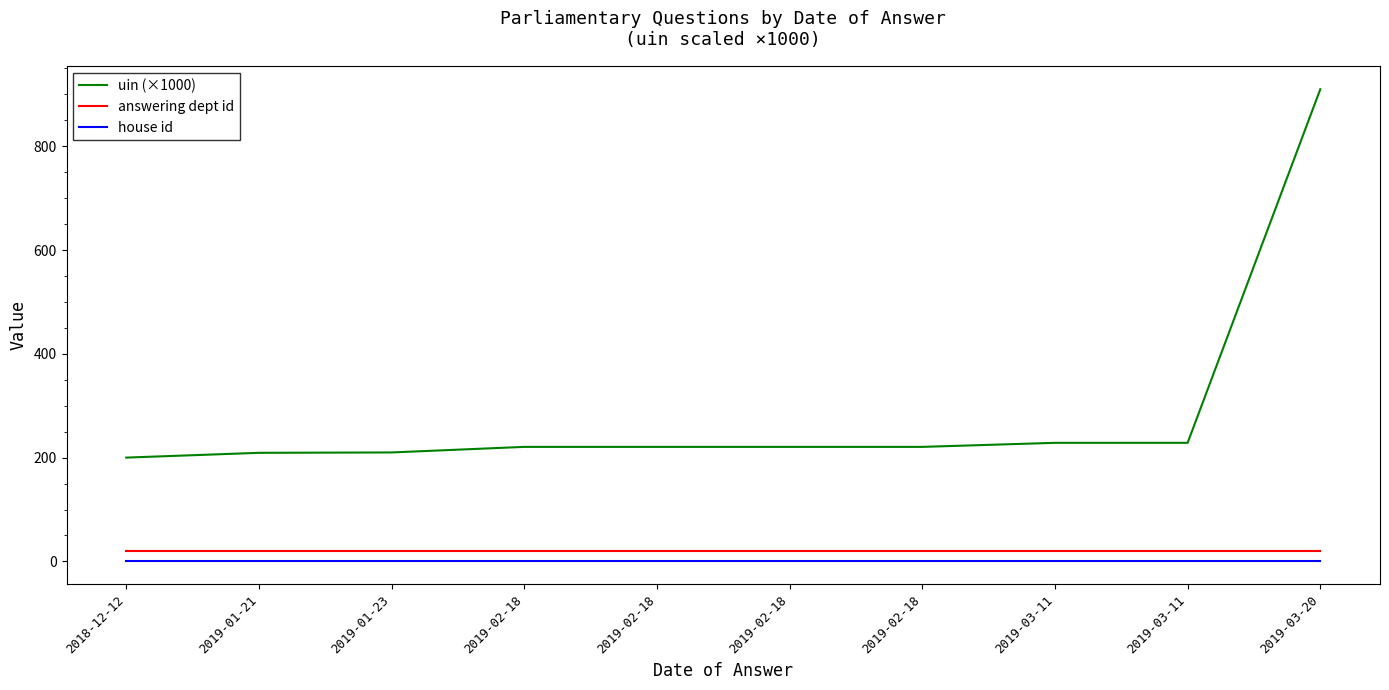

Does the chart have visible grid lines?

No